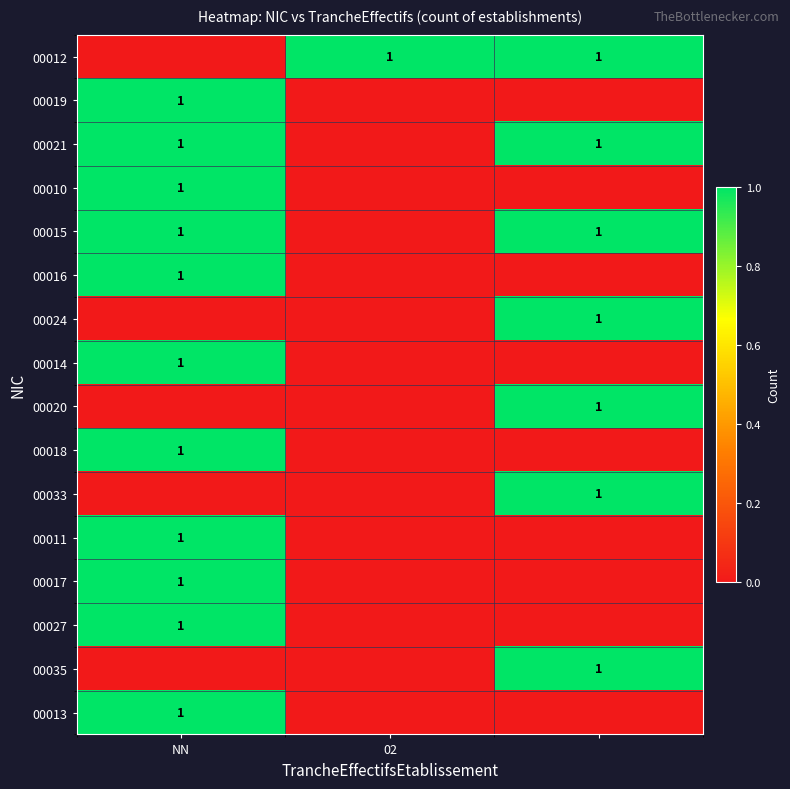

The 00016 series shows 1 at NN. True or false?

True